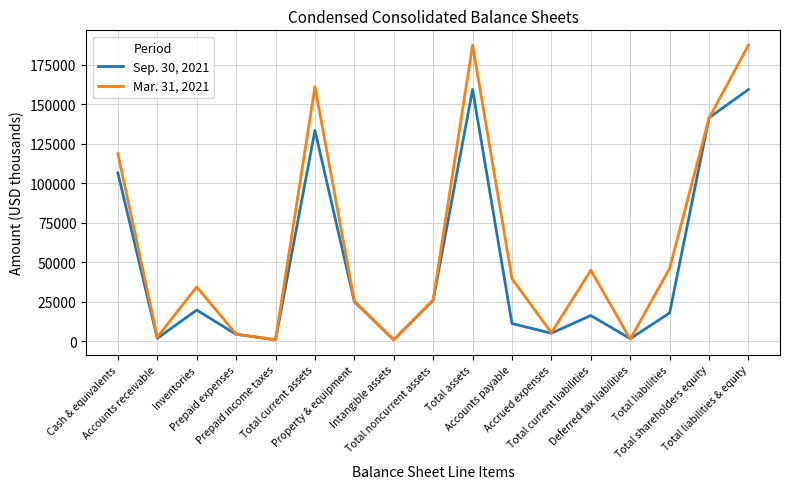

What is the minimum value for Mar. 31, 2021?

860